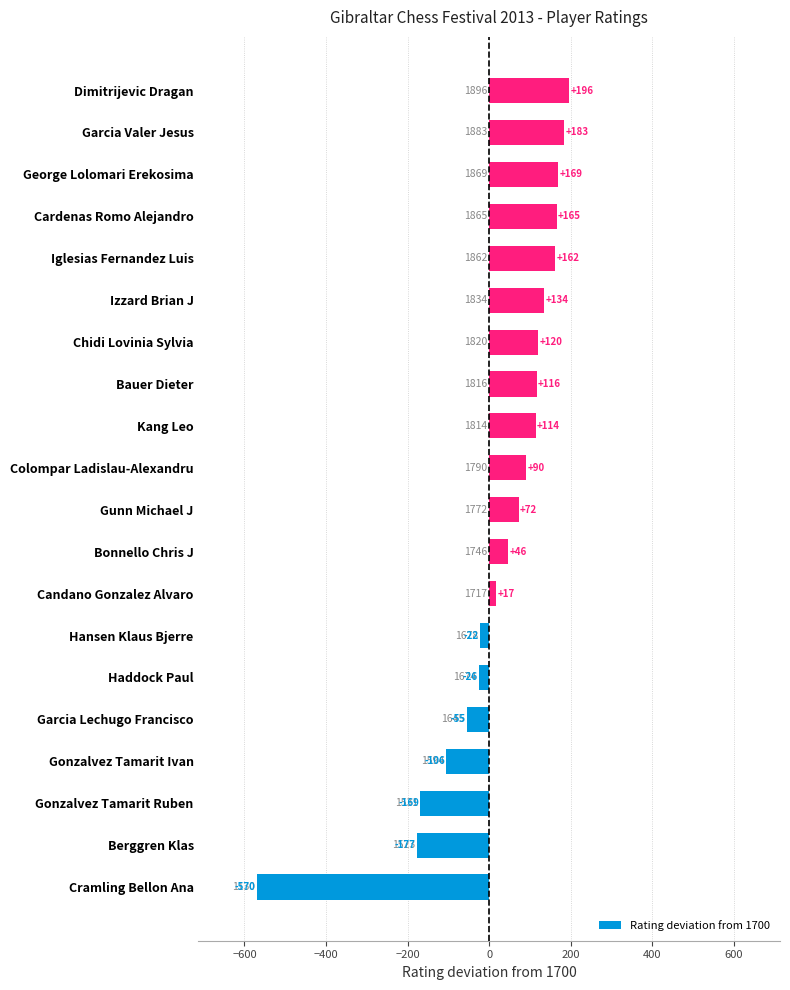

What is the greatest value displayed?

196